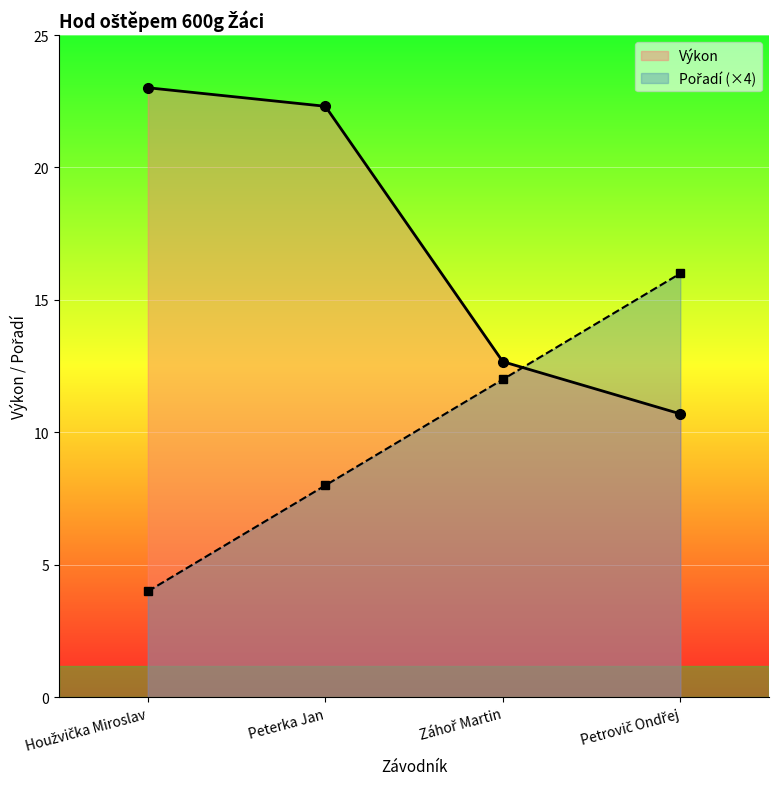

What is the value of the Pořadí point at the 1st from the left?

4.0